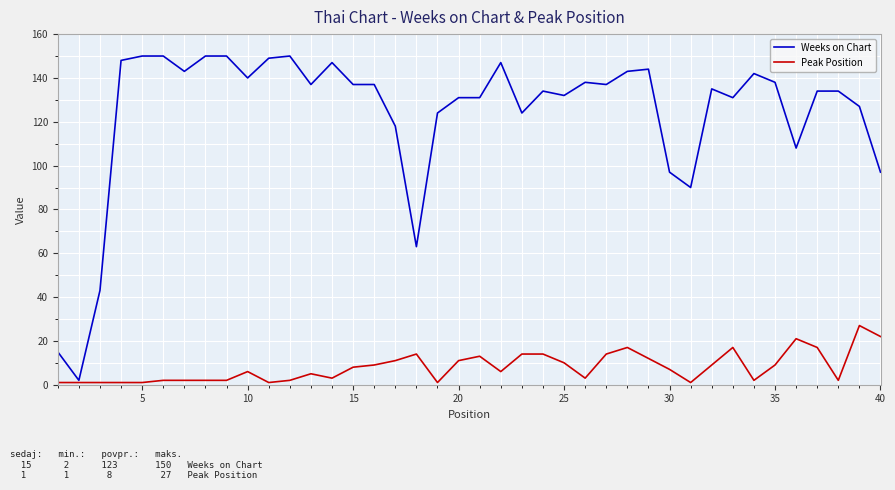

Which series has the largest range (max minus min)?

Weeks on Chart